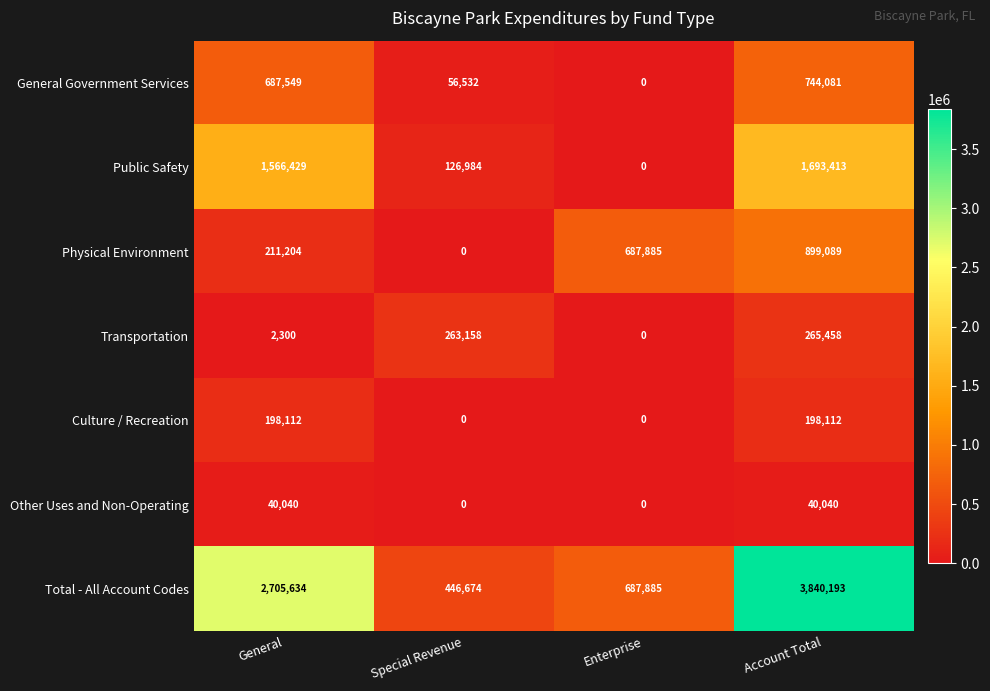

What is the total value across all series at Special Revenue?

893348